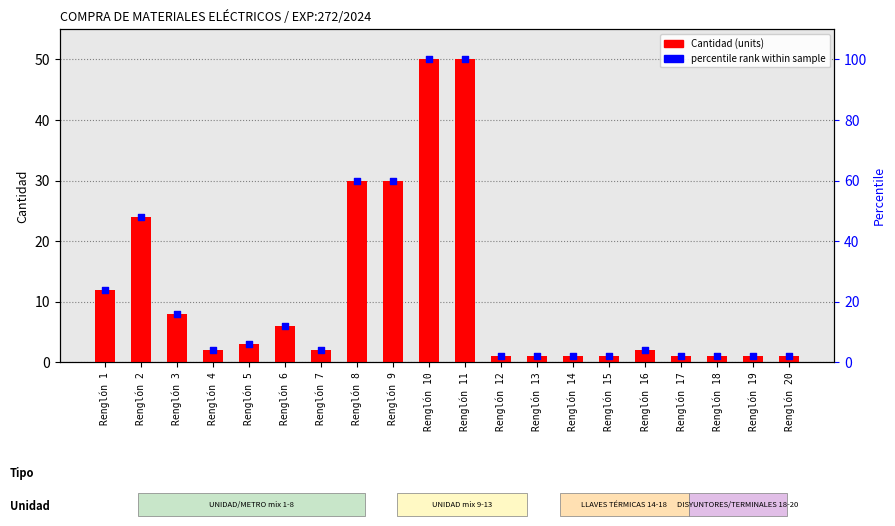

At how many categories does at least one series exceed 14?

7